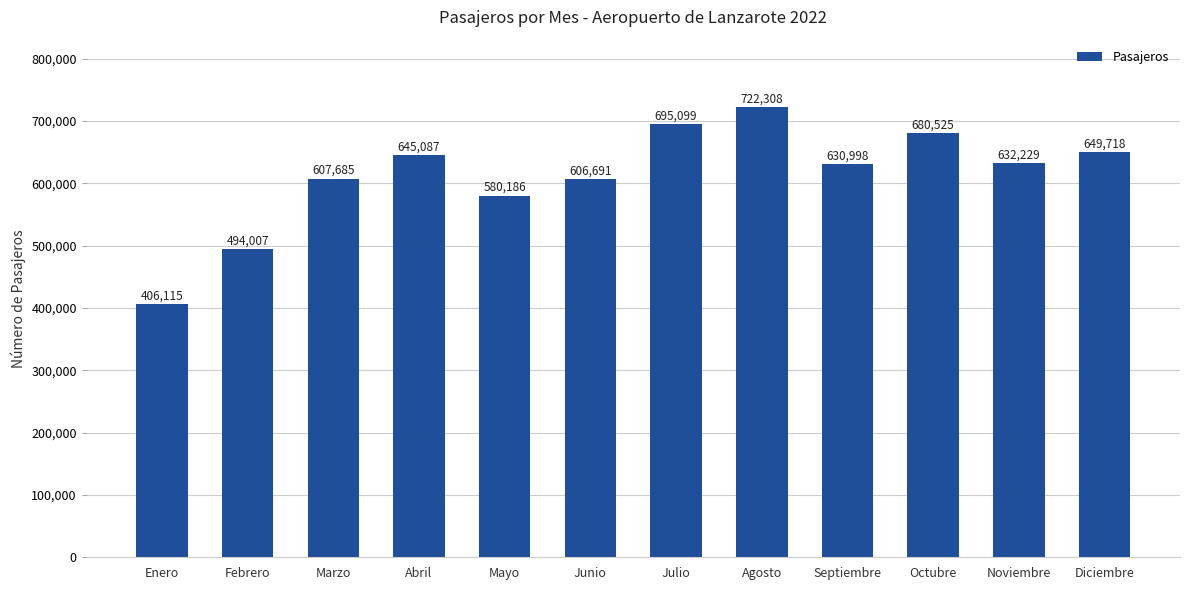

What value does the data have at Noviembre?

632229